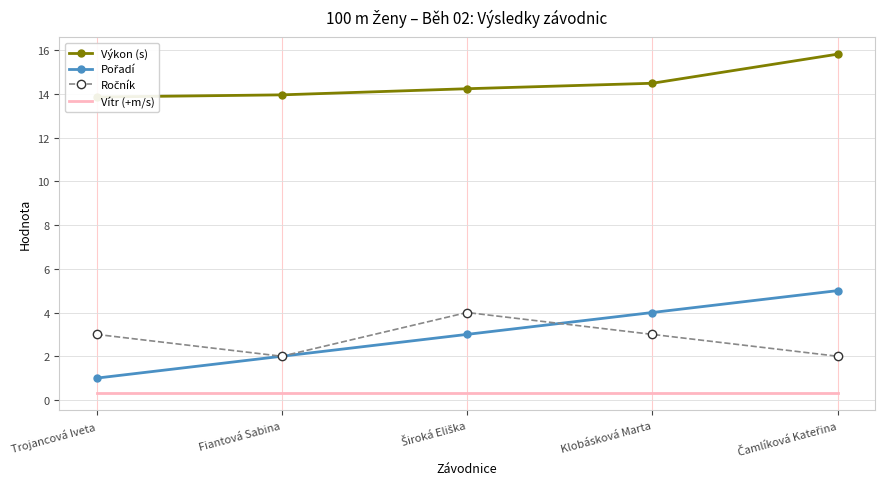

At how many categories does at least one series exceed 8?

5